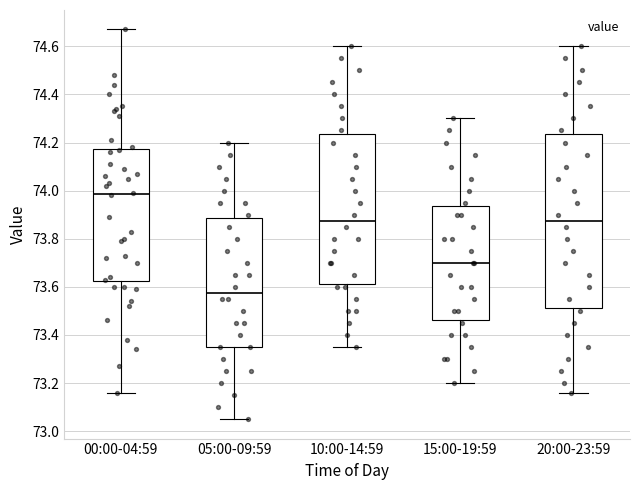

Comparing the boxes themselves (not the whiskers), which one is the tallest?

20:00-23:59